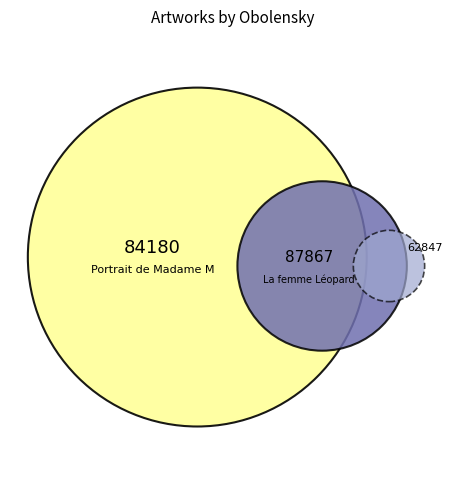

To the nearest percent, what portion does Schuiten & Obolensky. Trains. represent?

27%